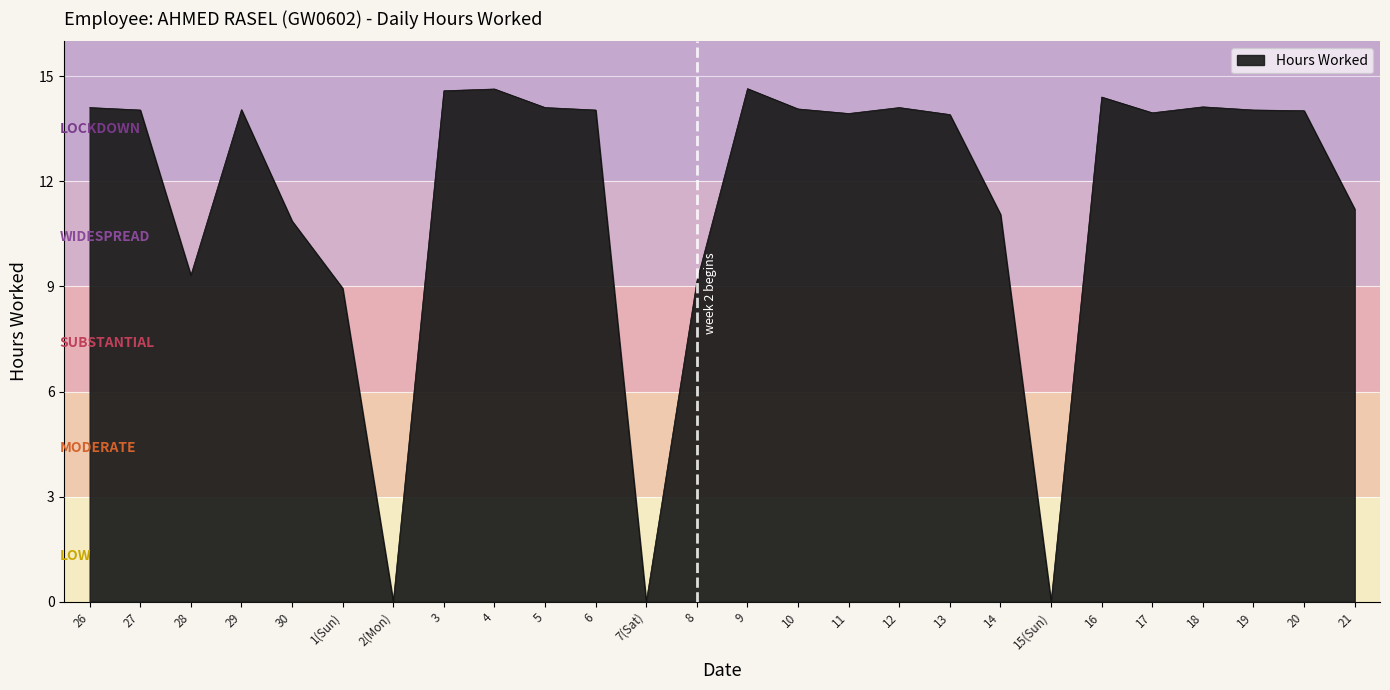

What is the greatest value displayed?

14.7